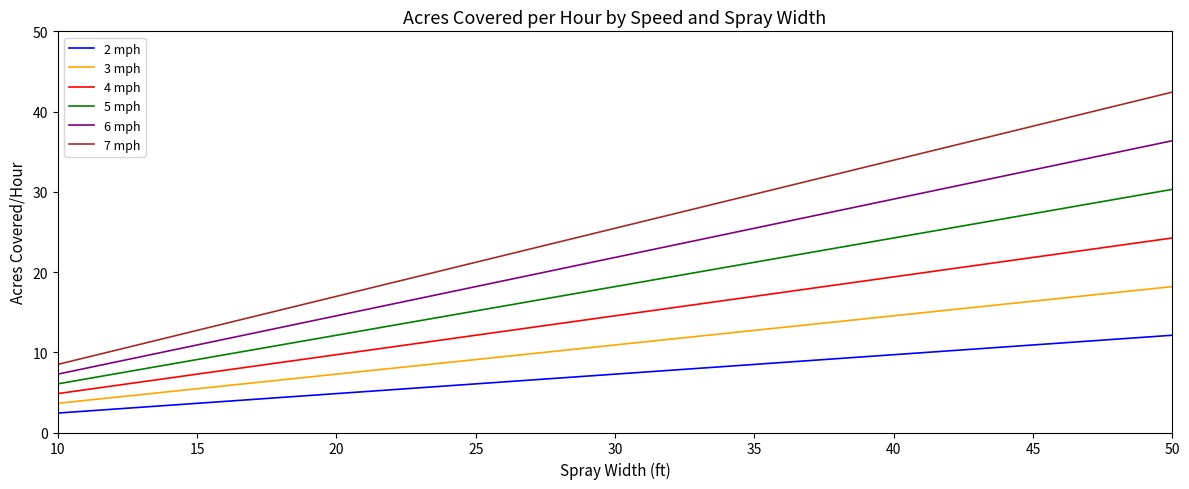

What is the maximum value shown in the chart?

42.4